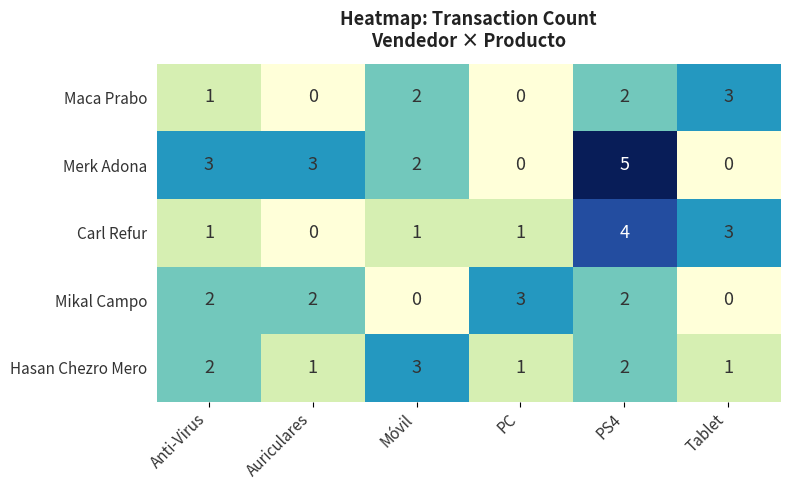

How many values in Carl Refur are above zero?

5